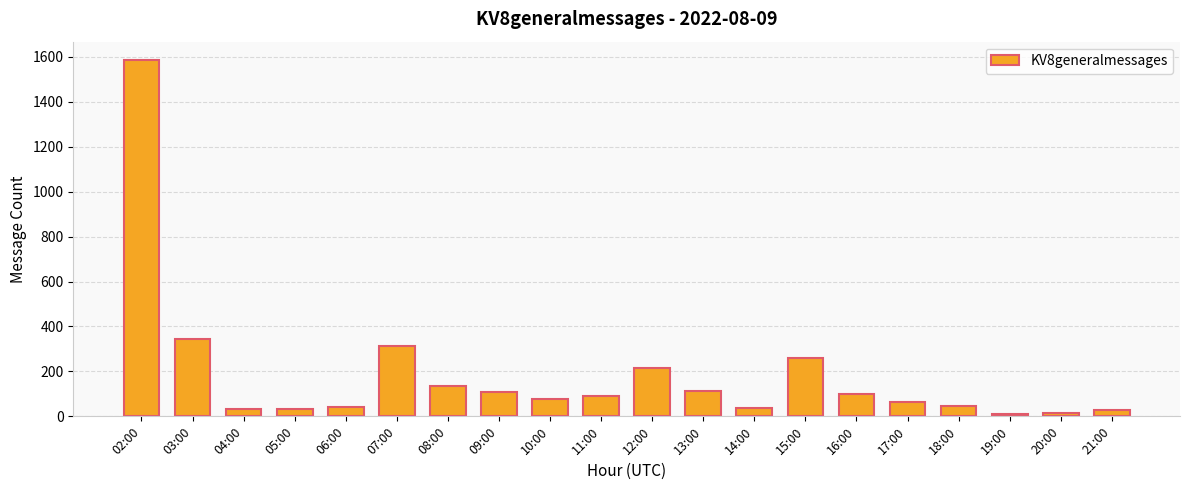

Is it true that the value at 10:00 is 75?

True